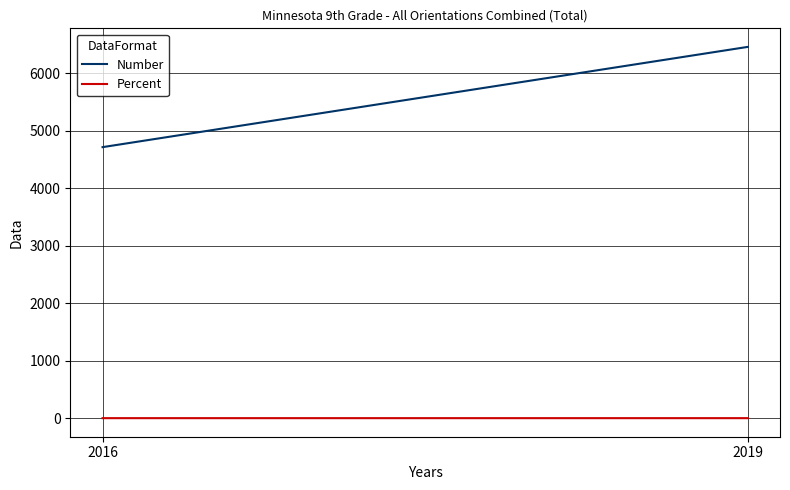

What are all the series names shown in the legend?

Number, Percent